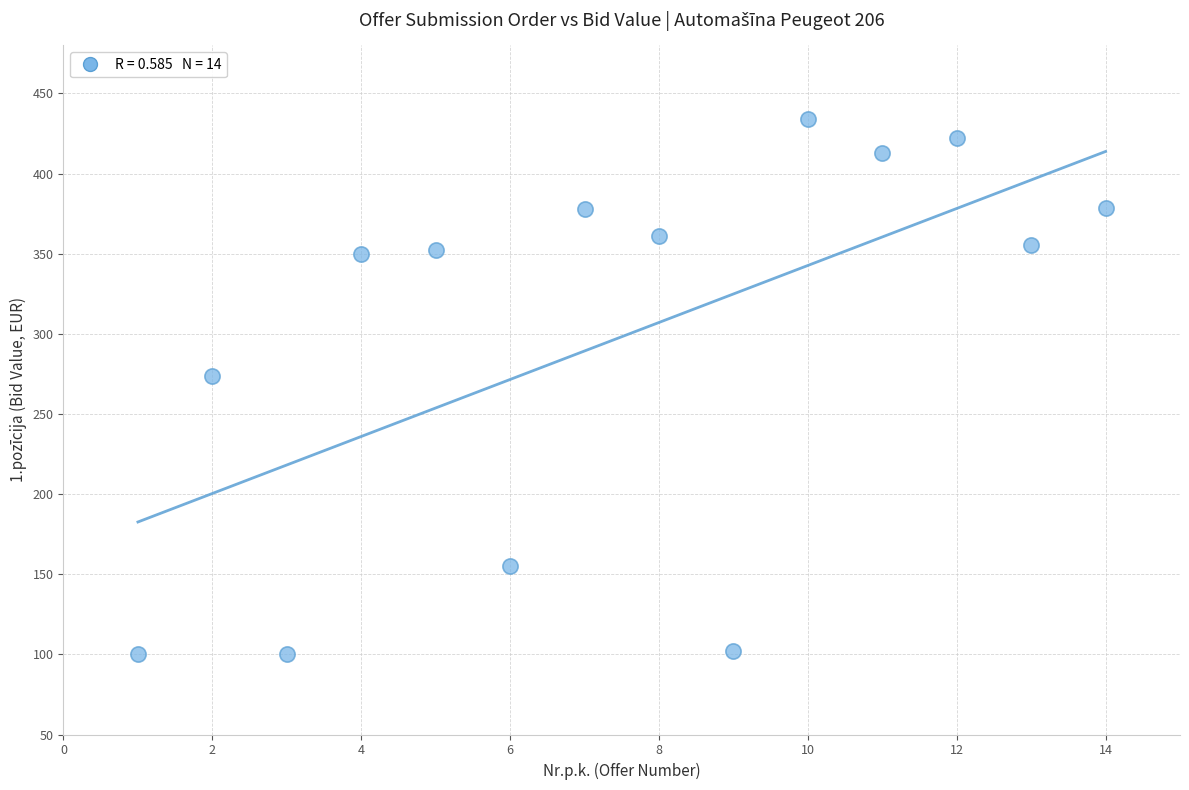

What Y value in the scatter plot is closest to 266?

274.0